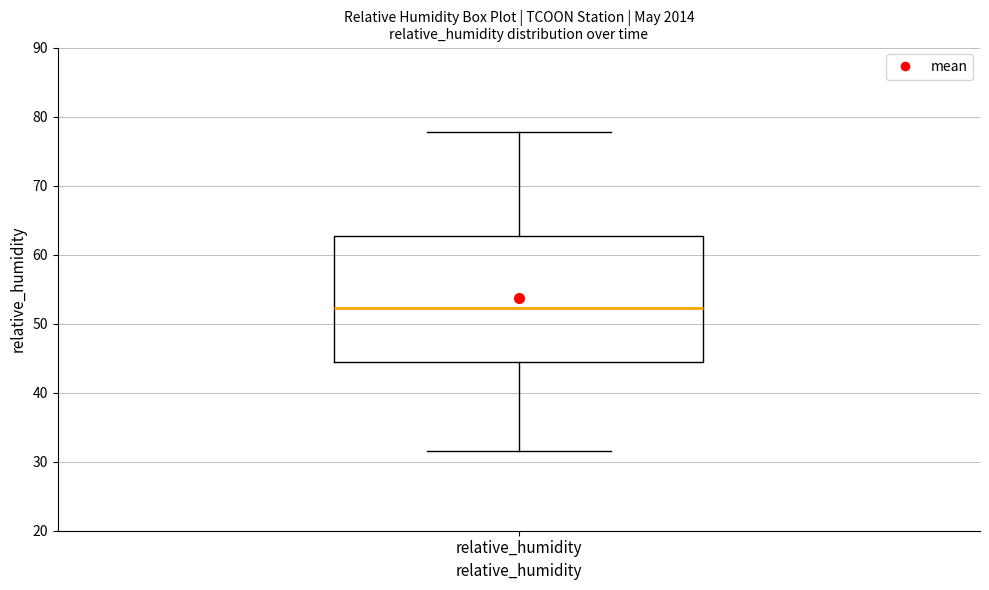

Read this box plot against the y-axis: the position of the median line, the range covered by the box, and the ends of both whiskers. The values are not printed on the chart, so give them approximately, as read against the axis.

median 52, box 44 to 63, whiskers 32 to 78